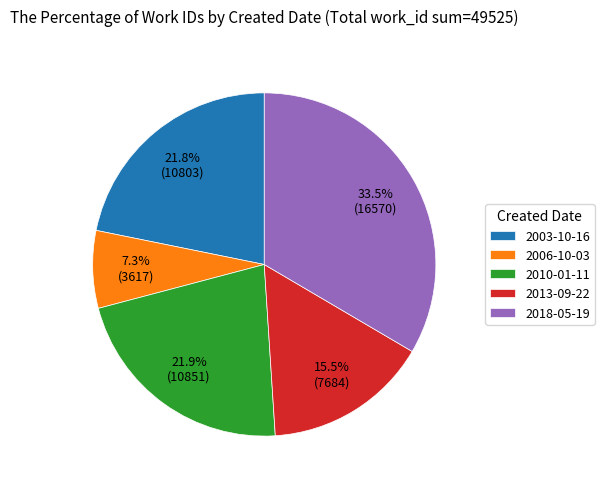

Do 2013-09-22 and 2010-01-11 together represent more than half of the pie?

No